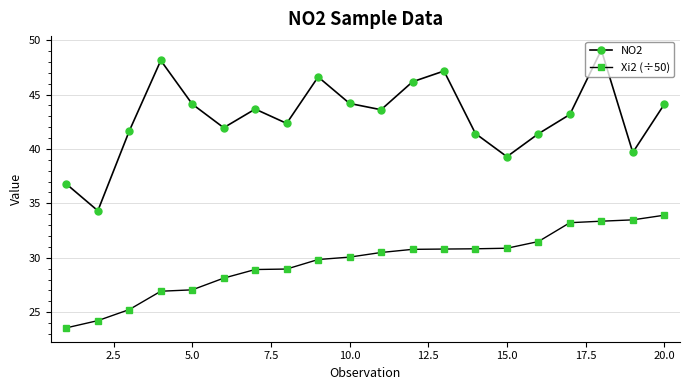

True or false: Xi2 (÷50) and NO2 cross at least once.

False